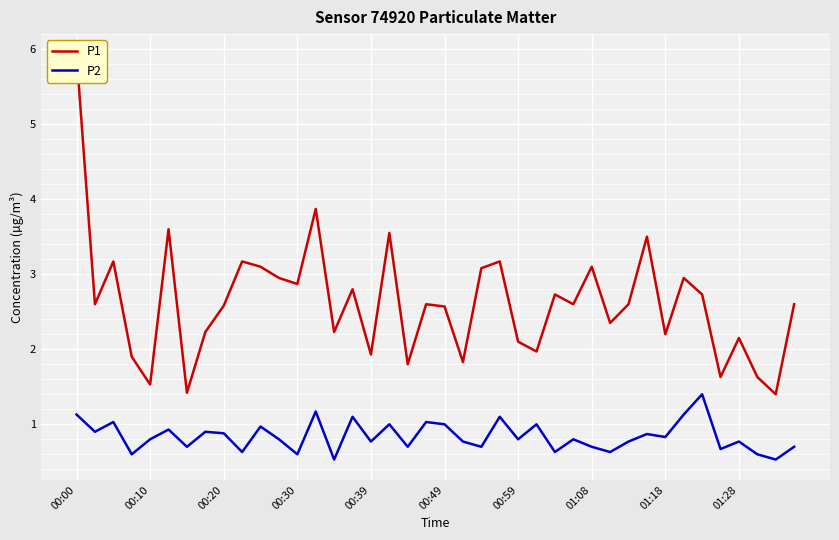

At how many categories does at least one series exceed 2?

30